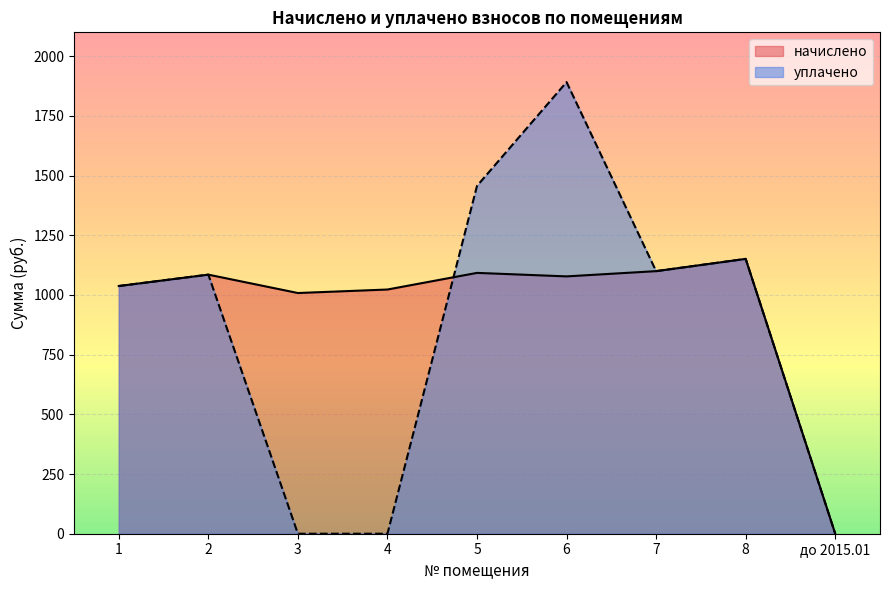

What is the sum of the начислено values at 6 and 1?

2115.3